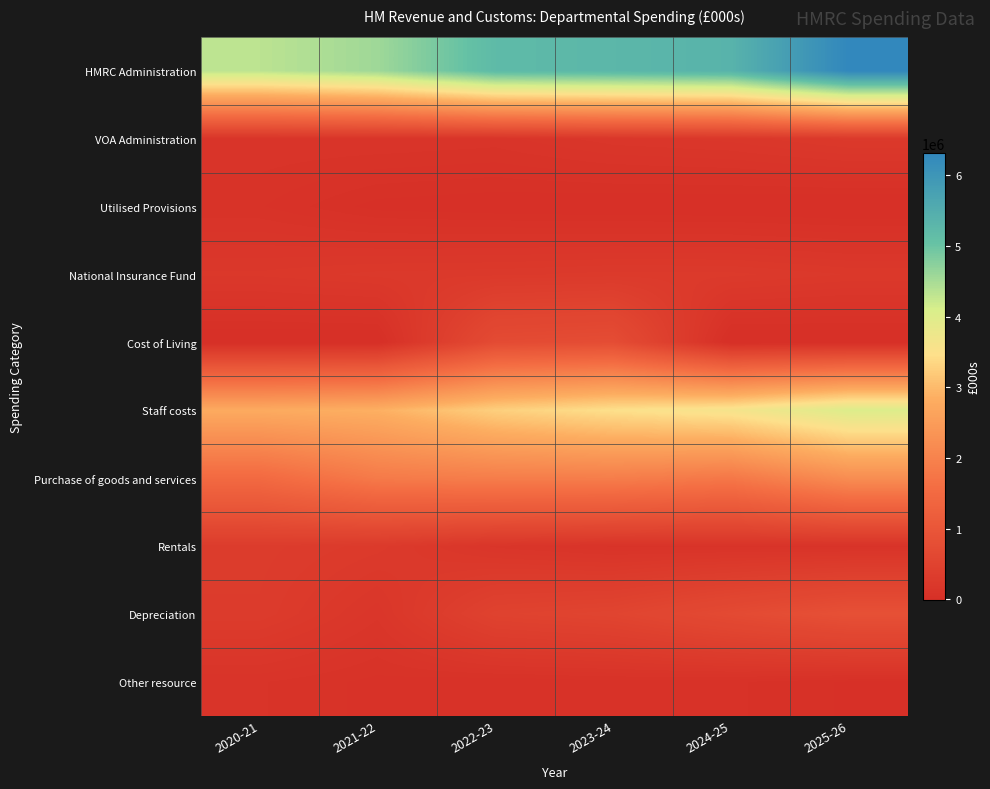

What is the difference between the highest and lowest values at 2023-24?

5261197